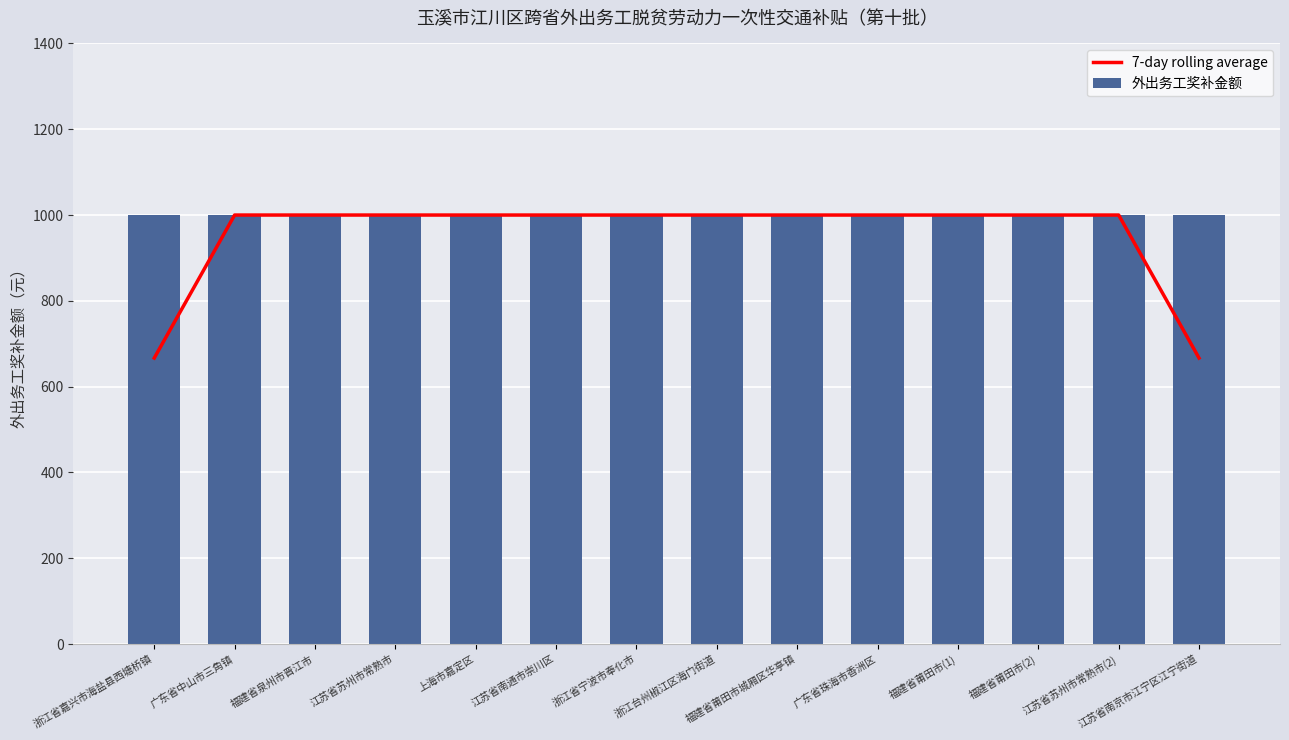

The 外出务工奖补金额 series shows 1000.0 at 浙江台州椒江区海门街道. True or false?

True